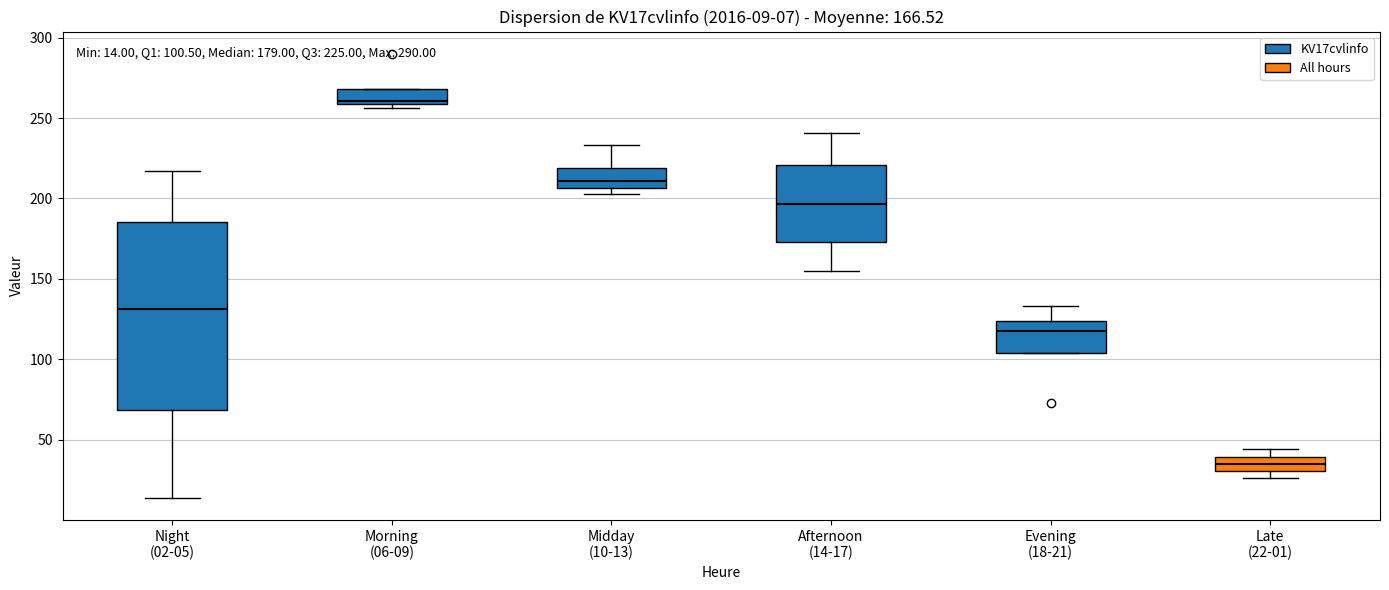

Which box is the tallest, from its lower edge to its upper edge?

Night (02-05)